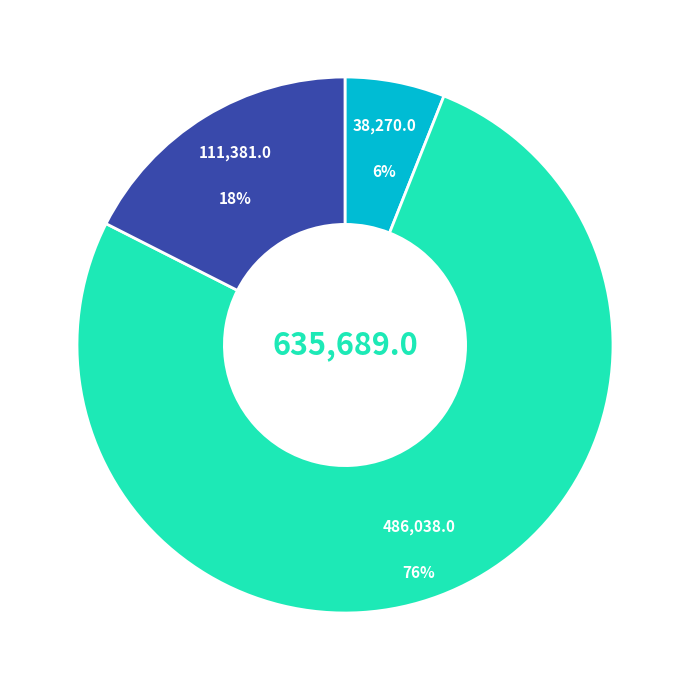

To the nearest percent, what is the average slice percentage?

33%